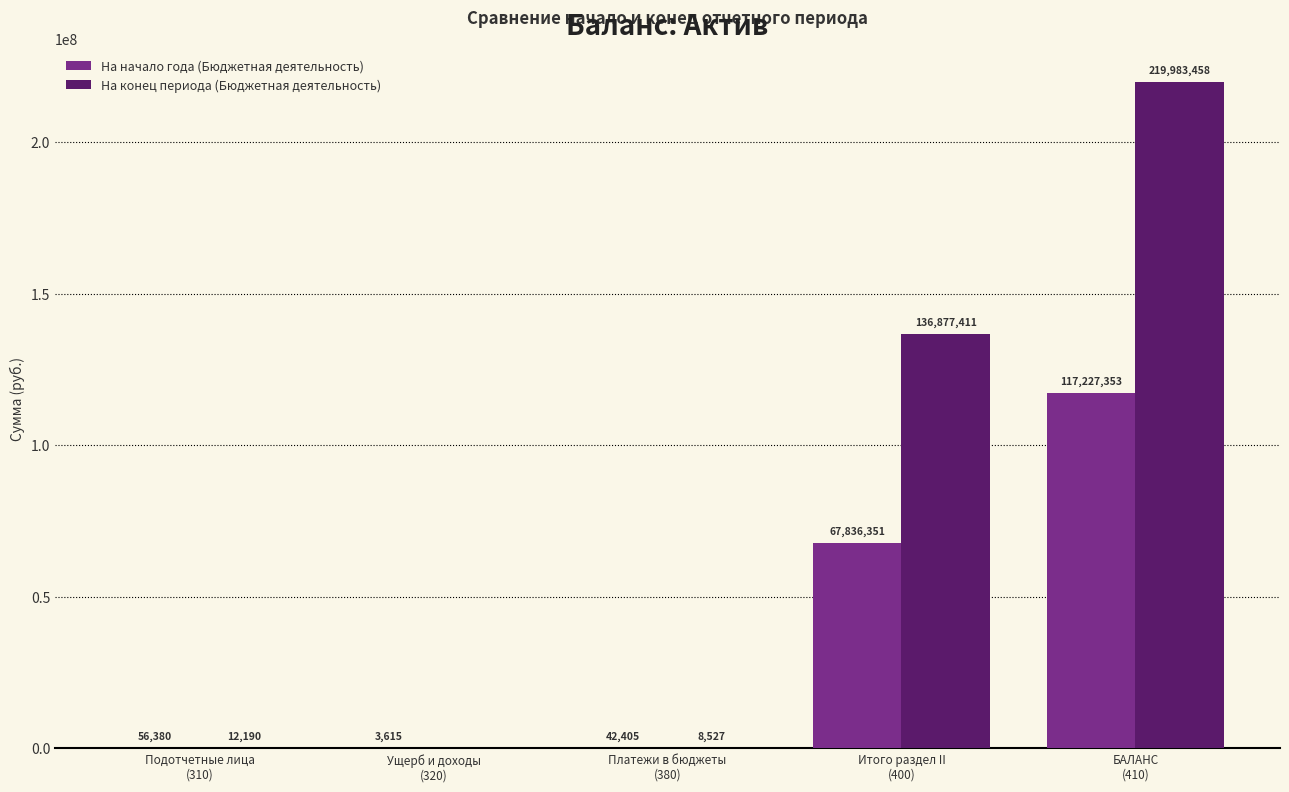

True or false: На конец периода (Бюджетная деятельность) has a value of -134118419.4 at Ущерб и доходы
(320).

False